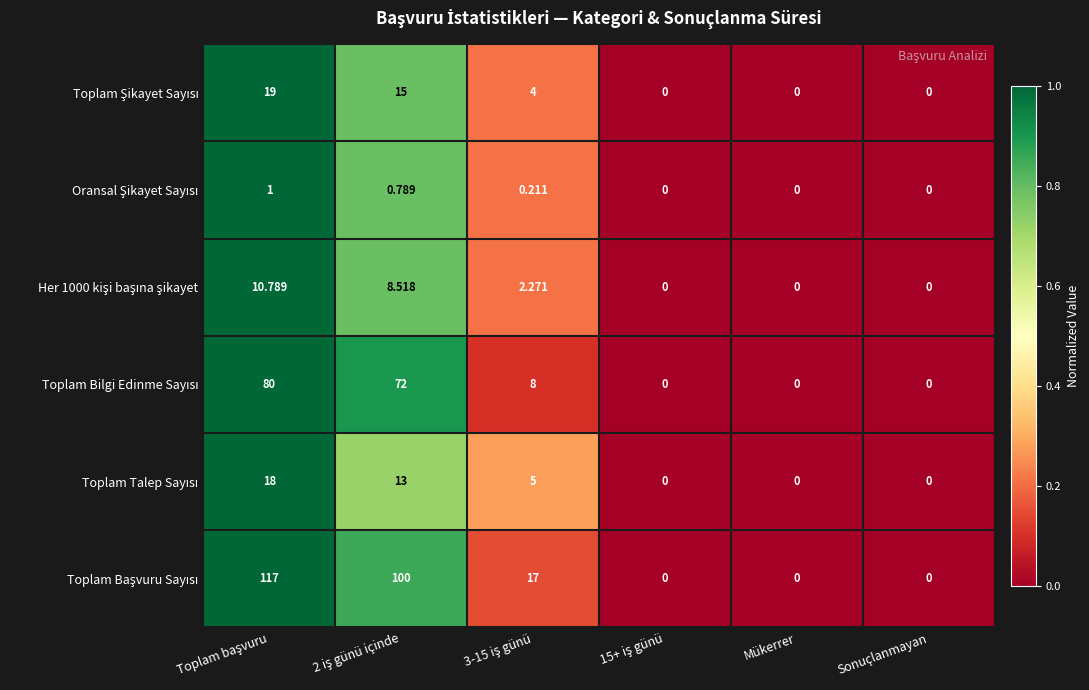

Between 3-15 iş günü and Sonuçlanmayan, which is larger?

3-15 iş günü